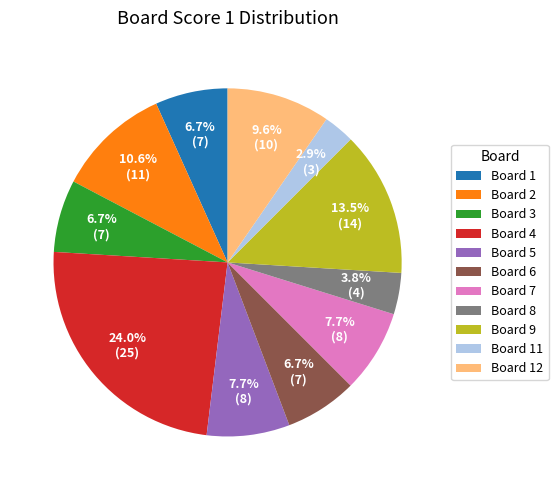

Which has a higher value, Board 11 or Board 3?

Board 3